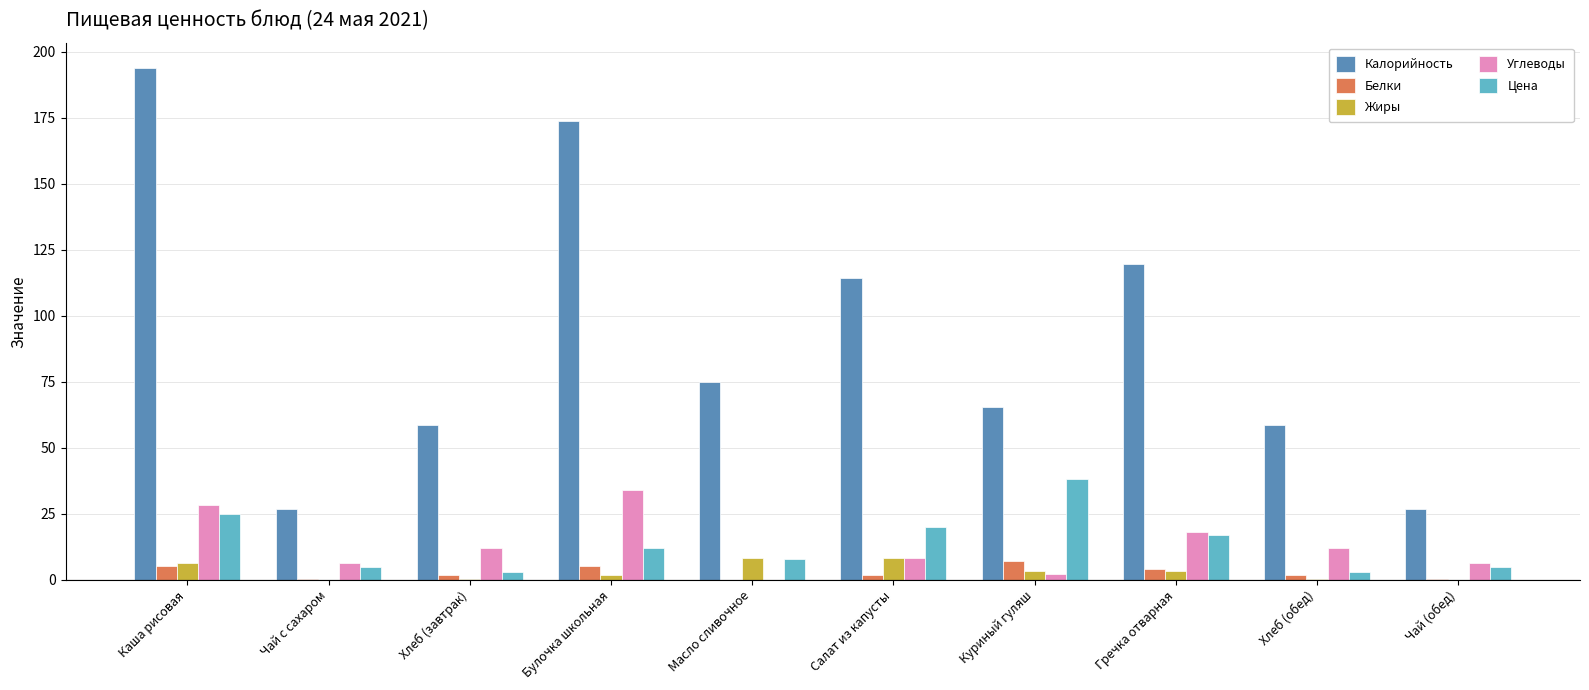

How many distinct data groups are displayed?

5